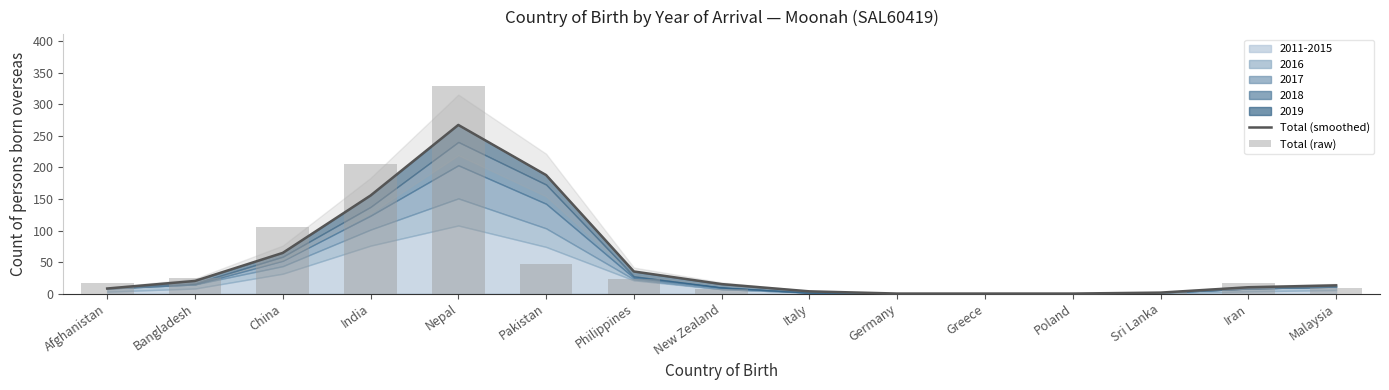

Is the value of Total (raw) at Afghanistan greater than the value of Total (smoothed) at Pakistan?

No